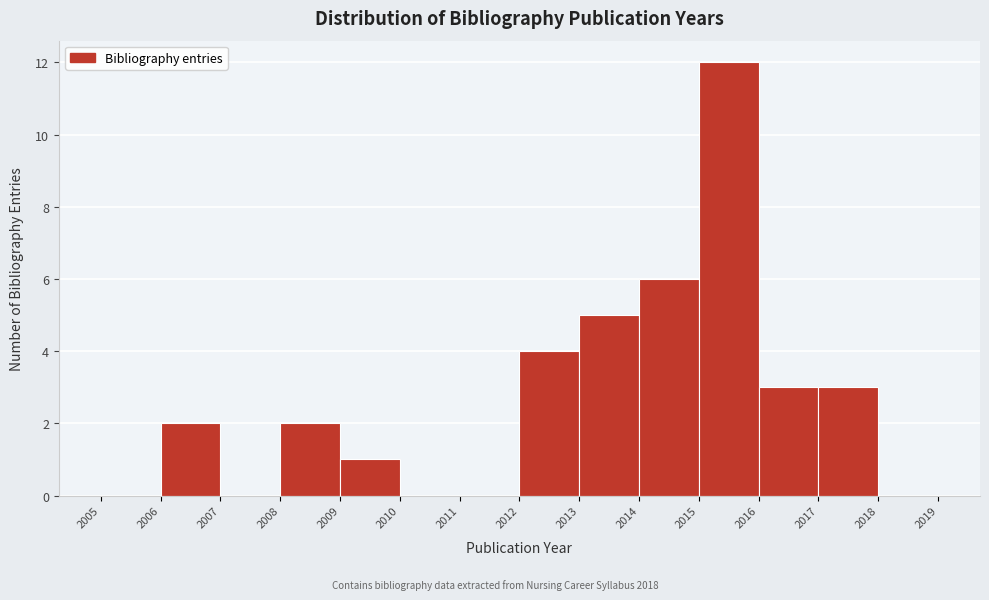

Which range on the x-axis has the tallest bar?

2015 to 2016